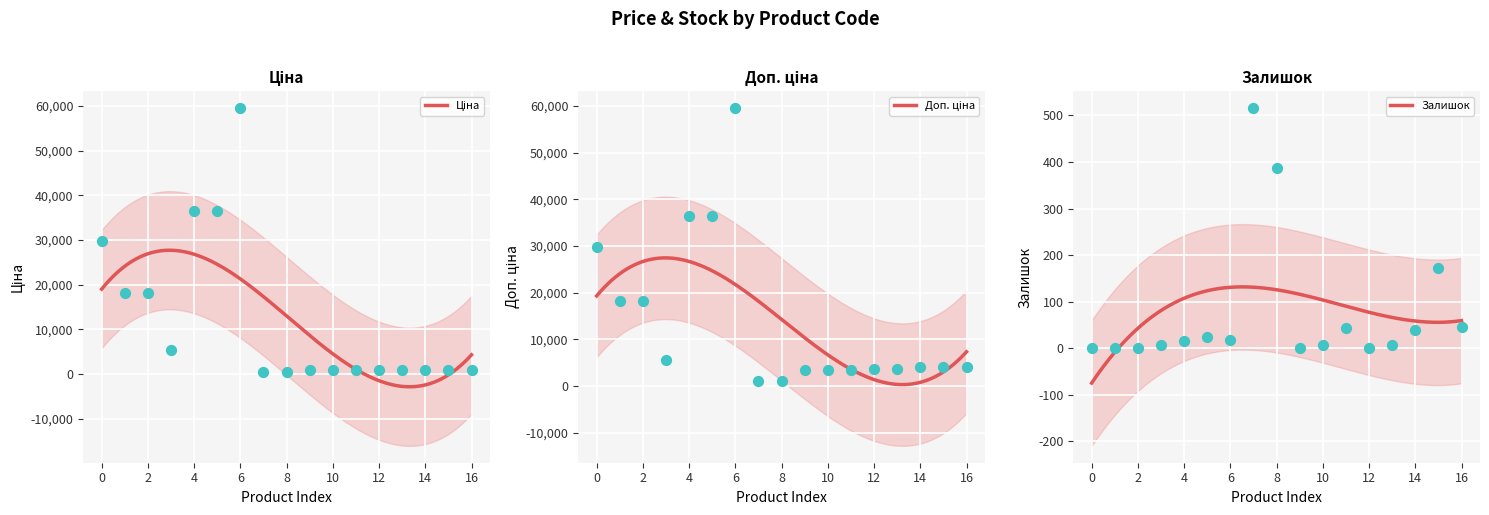

At how many categories does at least one series exceed 16700?

6